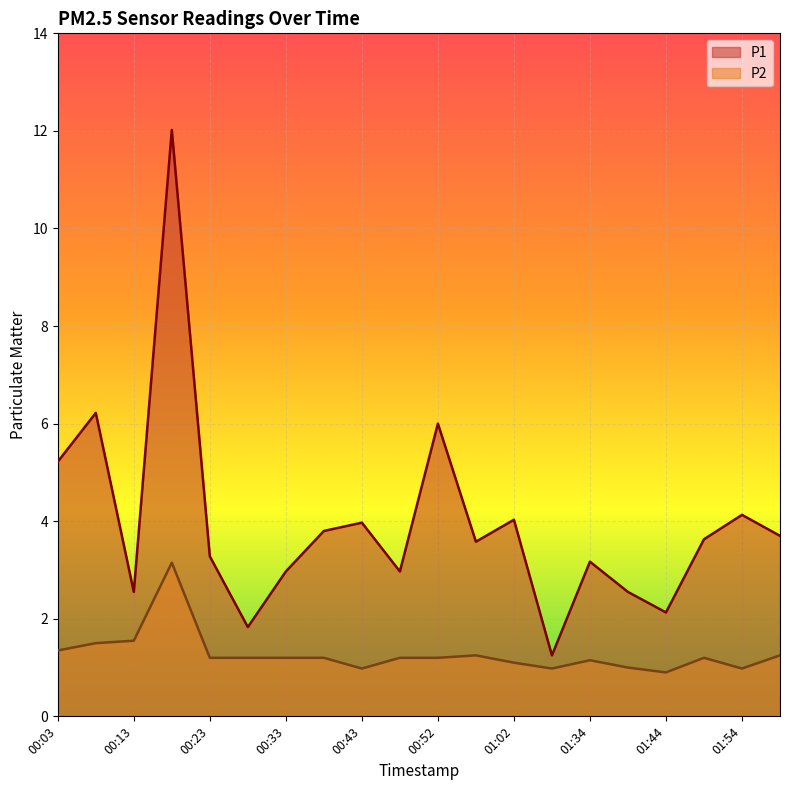

True or false: P1 and P2 cross at least once.

False